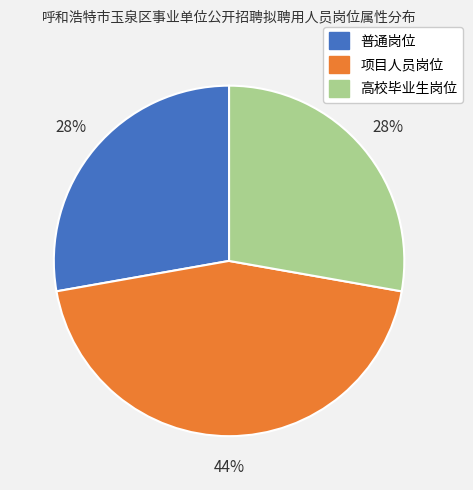

What percentage is the 高校毕业生岗位 slice, to the nearest percent?

28%